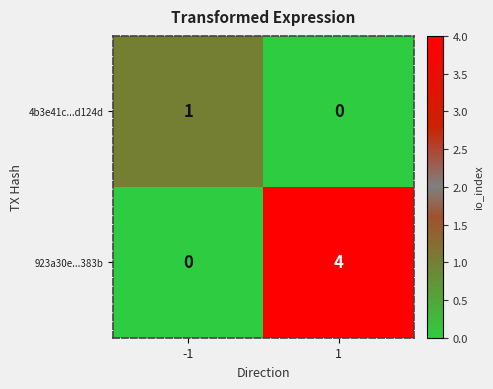

What is the total value across all series at -1?

1